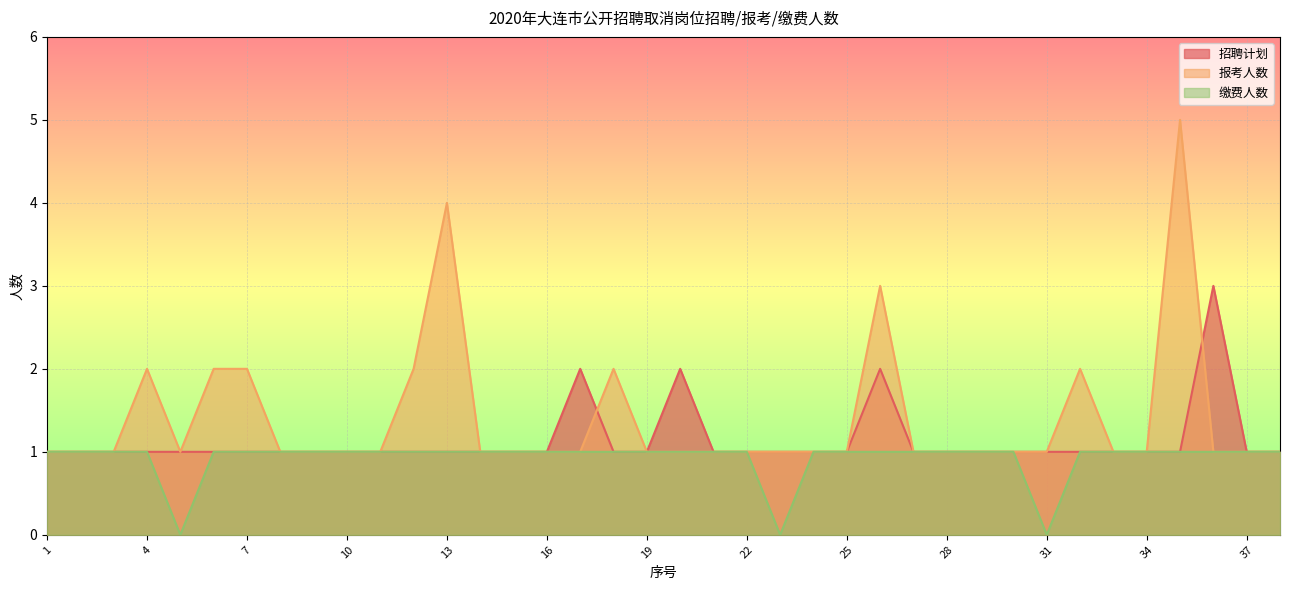

List the series in order of their overall mean, lowest first.

缴费人数, 招聘计划, 报考人数